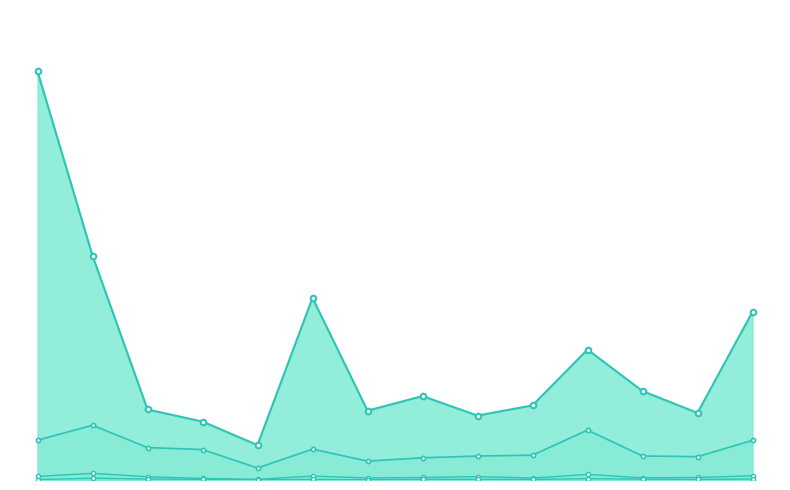

At which category does the chart reach its minimum across all series?

6